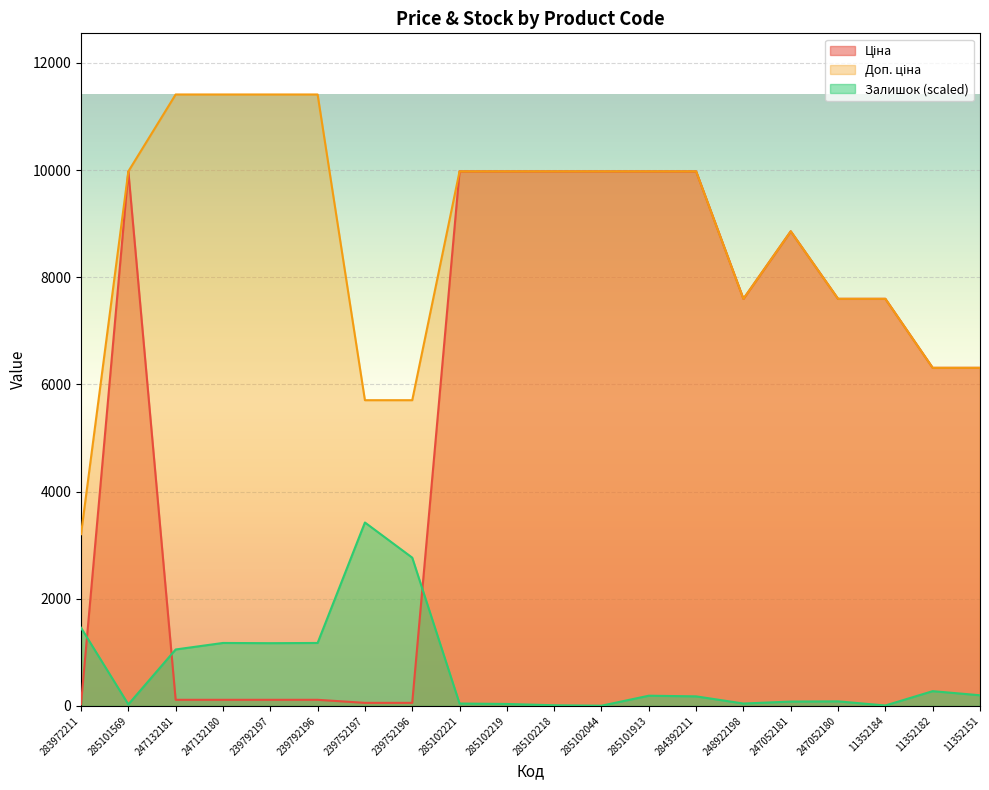

True or false: Залишок and Доп. ціна cross at least once.

False